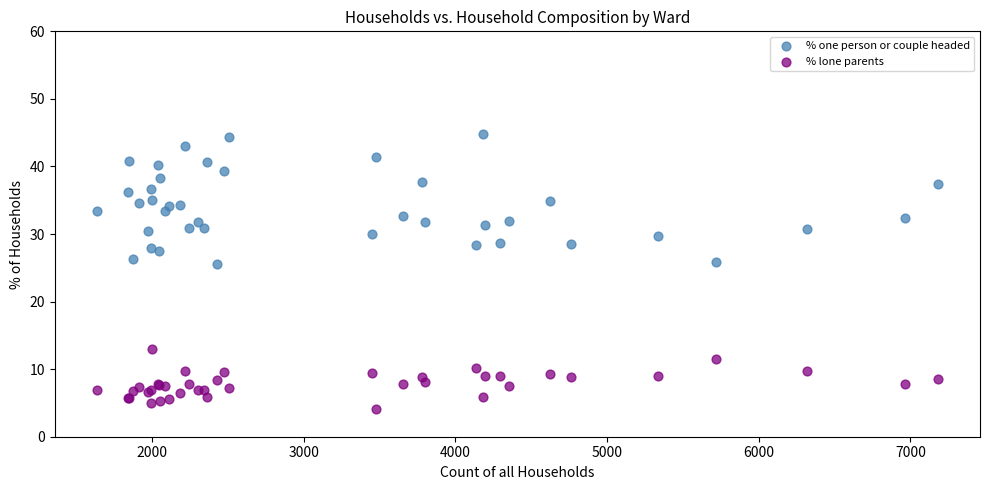

Which series contains the highest Y value?

% one person or couple headed